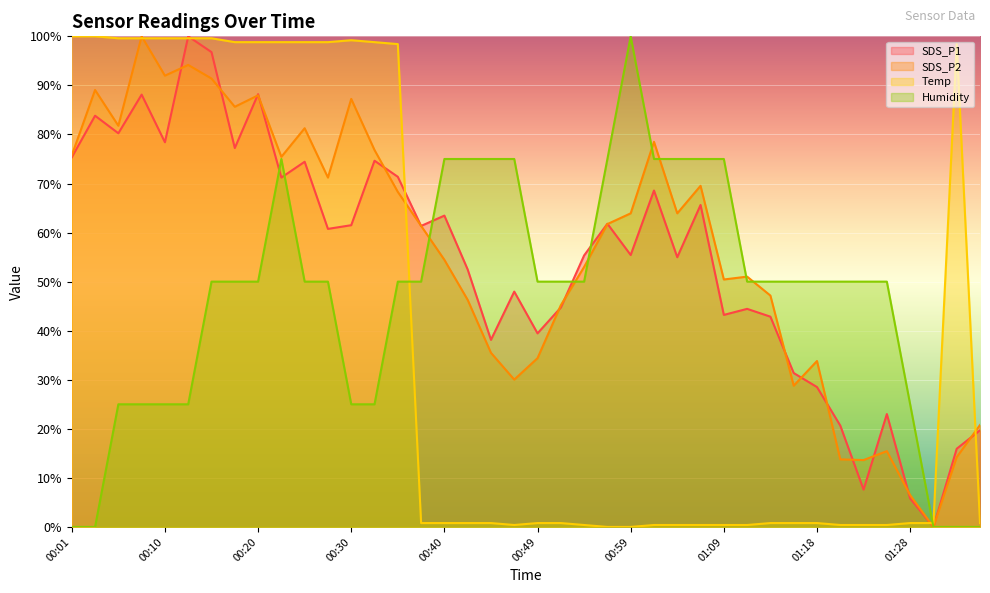

True or false: SDS_P1 has more than 2 interior local peaks.

True